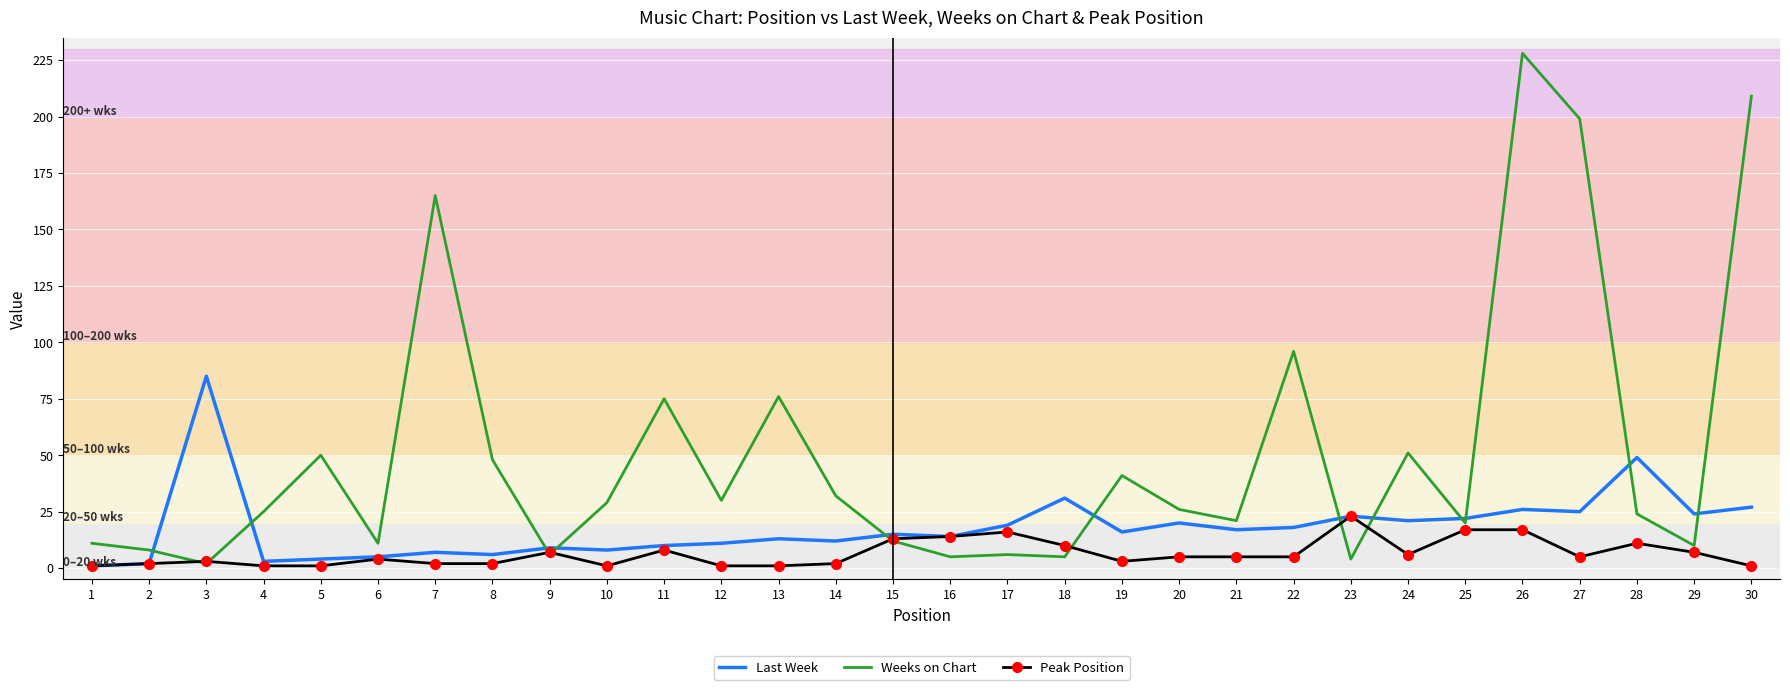

Rank the series by their maximum value, from lowest to highest.

Peak Position, Last Week, Weeks on Chart